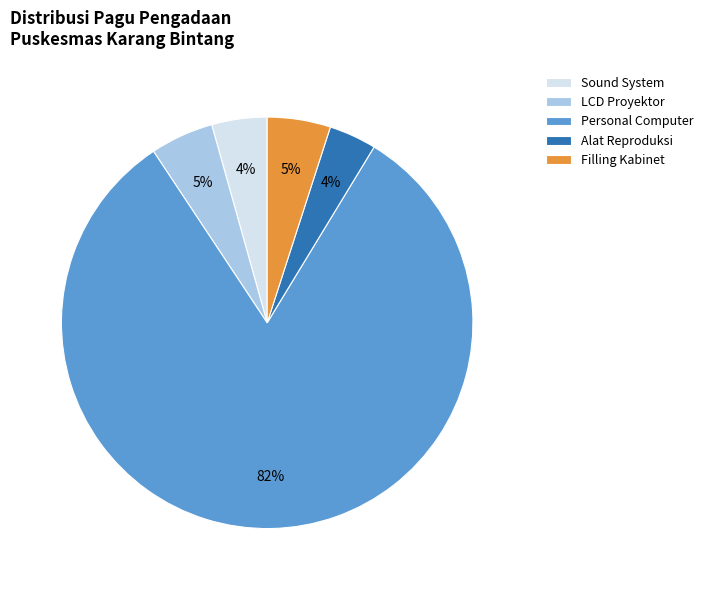

To the nearest percent, what is the difference between the Alat Reproduksi and Filling Kabinet slice percentages?

1%